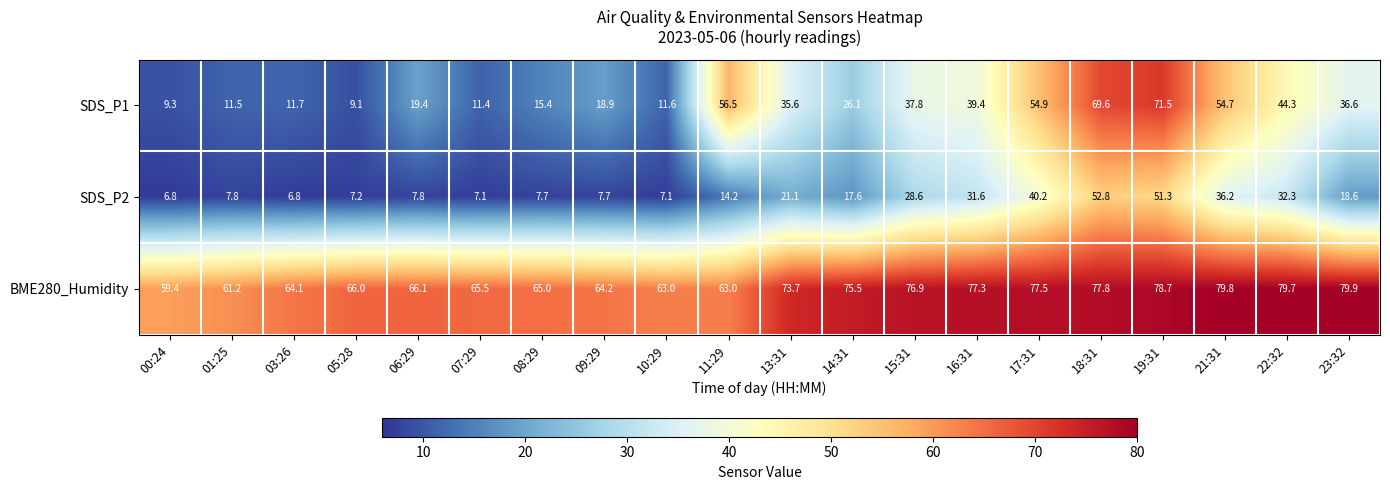

How many data points in SDS_P2 are above 17?

10